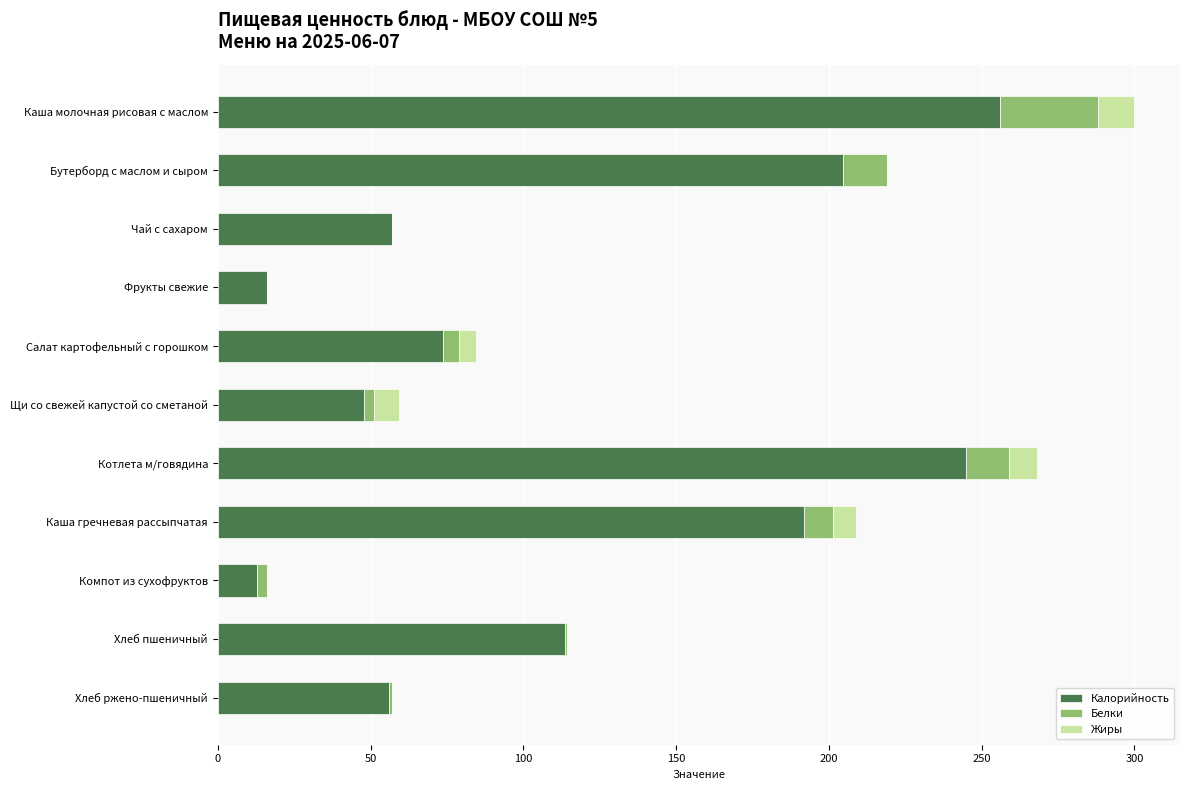

At which label does Калорийность reach its peak?

Каша молочная рисовая с маслом